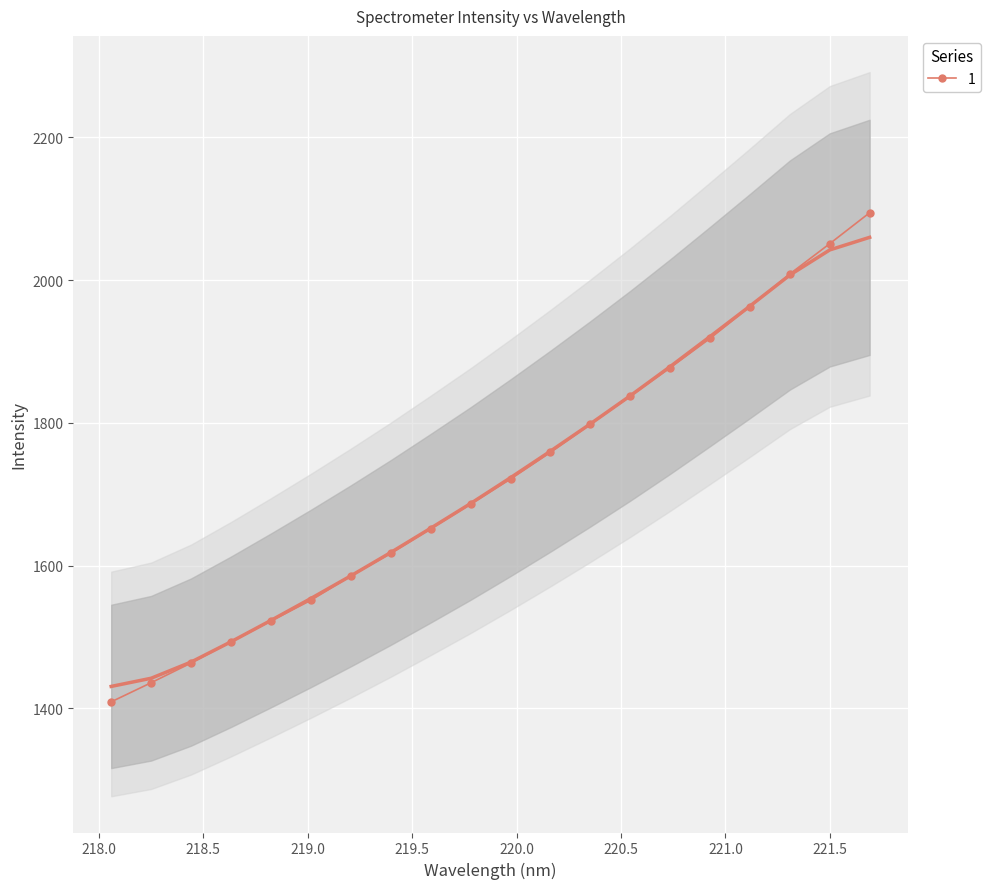

True or false: 1 has more than 1 interior local peaks.

False